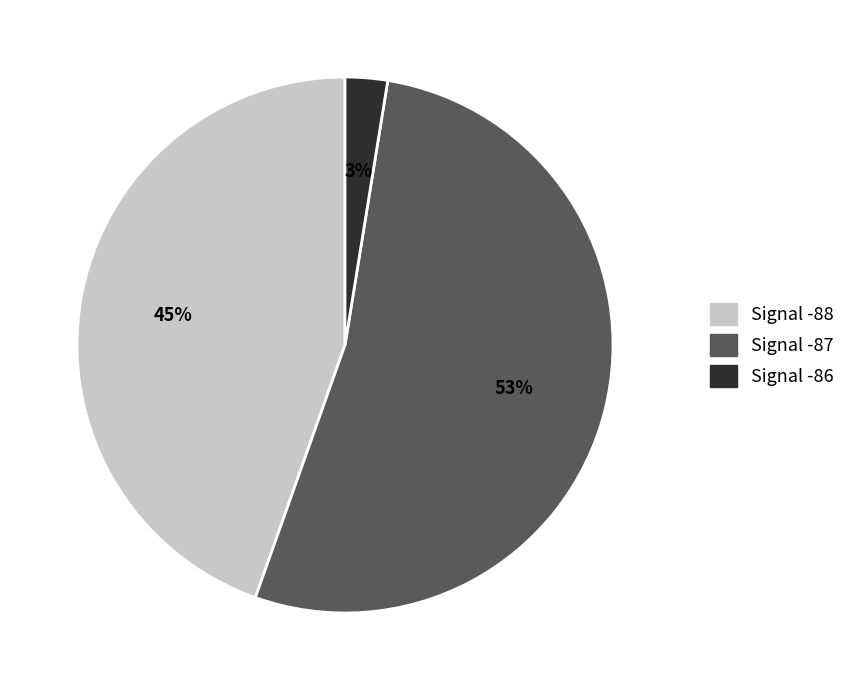

Does any single category account for the majority?

Yes